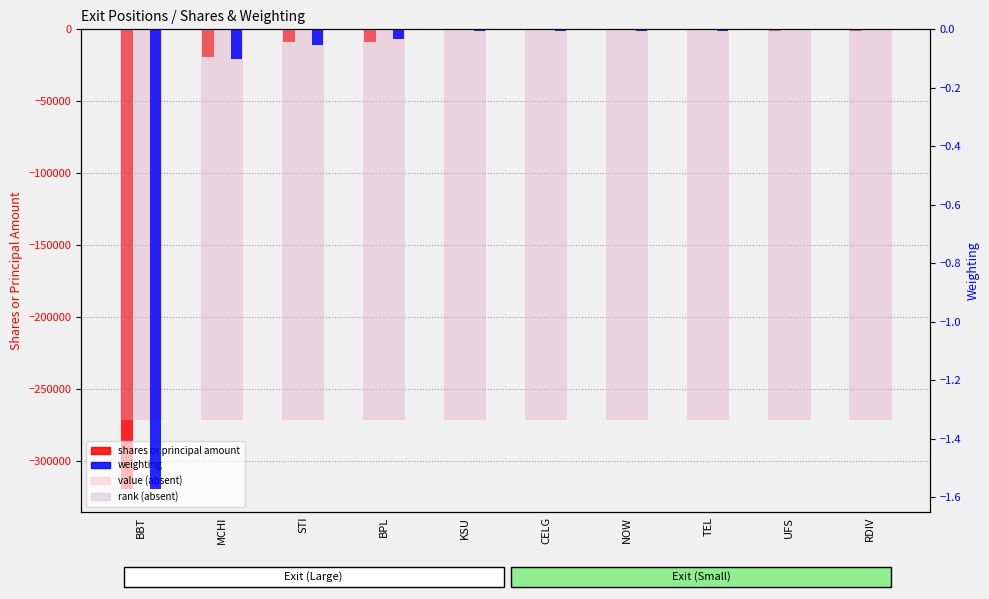

What is the difference between the highest and lowest values at MCHI?

271676.9